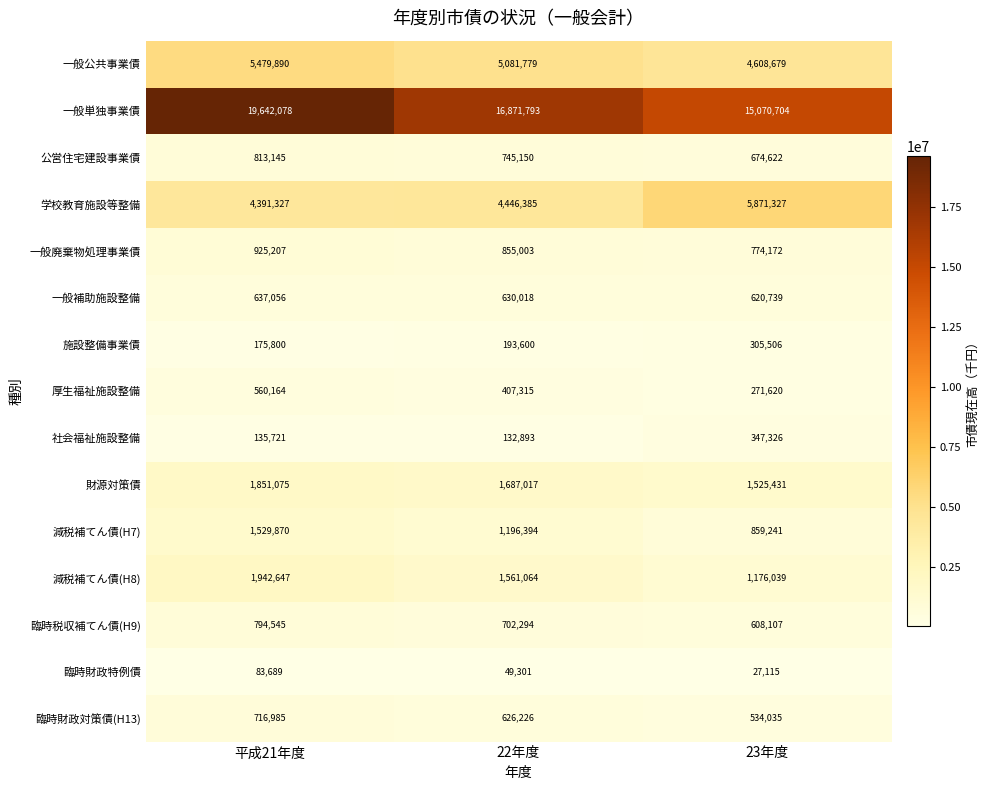

How many data points does each series have?

3